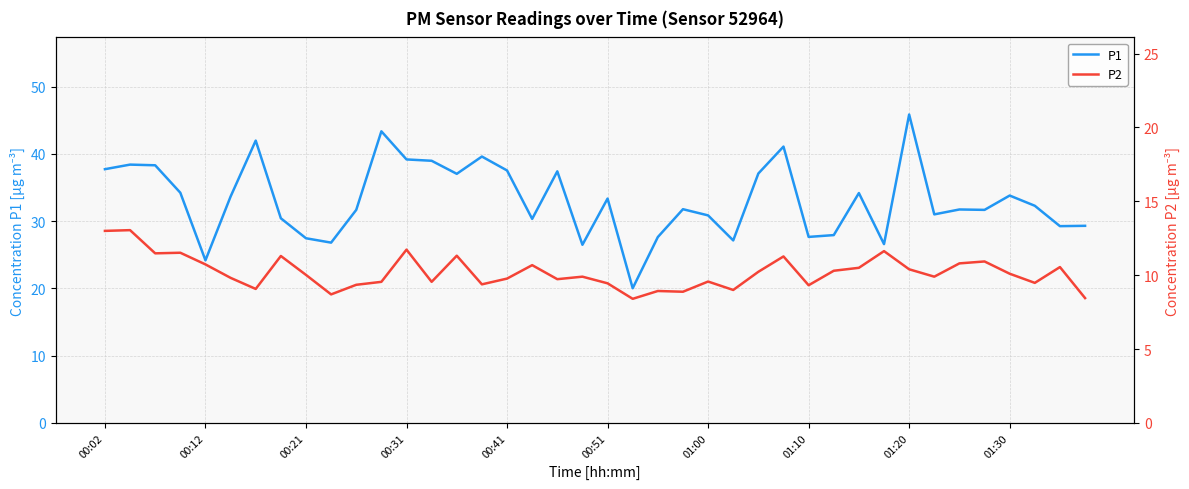

True or false: P2 and P1 intersect in this chart.

False